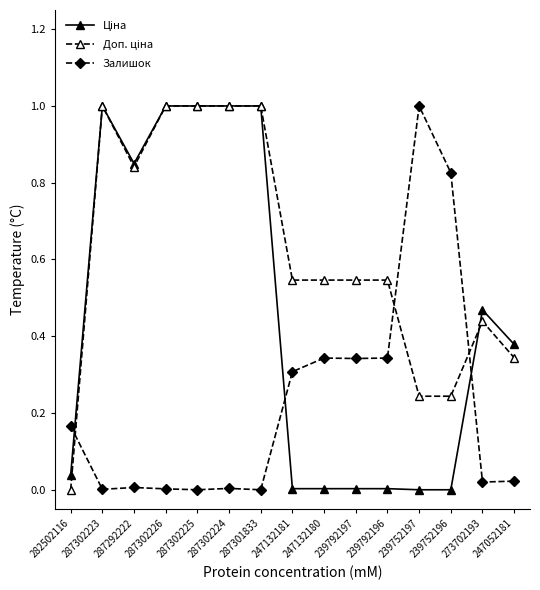

Which category has the highest value in the Залишок series?

239752197